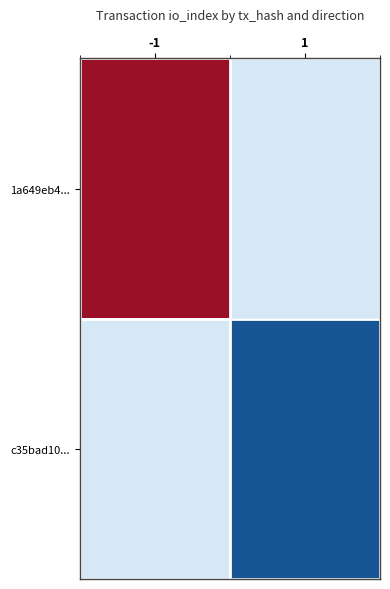

Rank the series by their average value, from highest to lowest.

1a649eb4..., c35bad10...